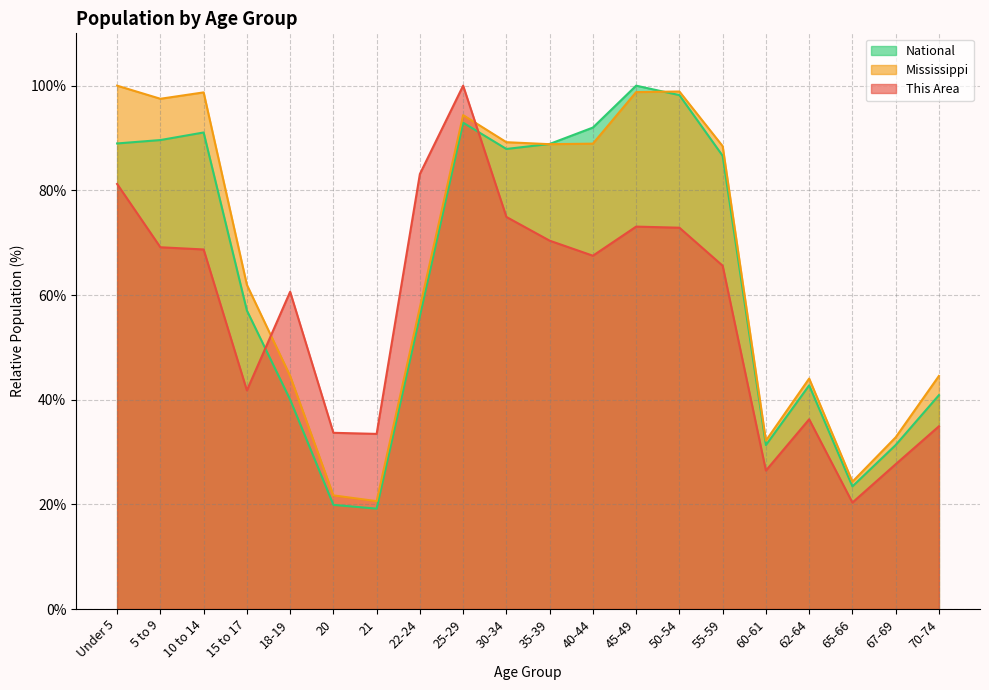

What are all the series names shown in the legend?

National, Mississippi, This Area